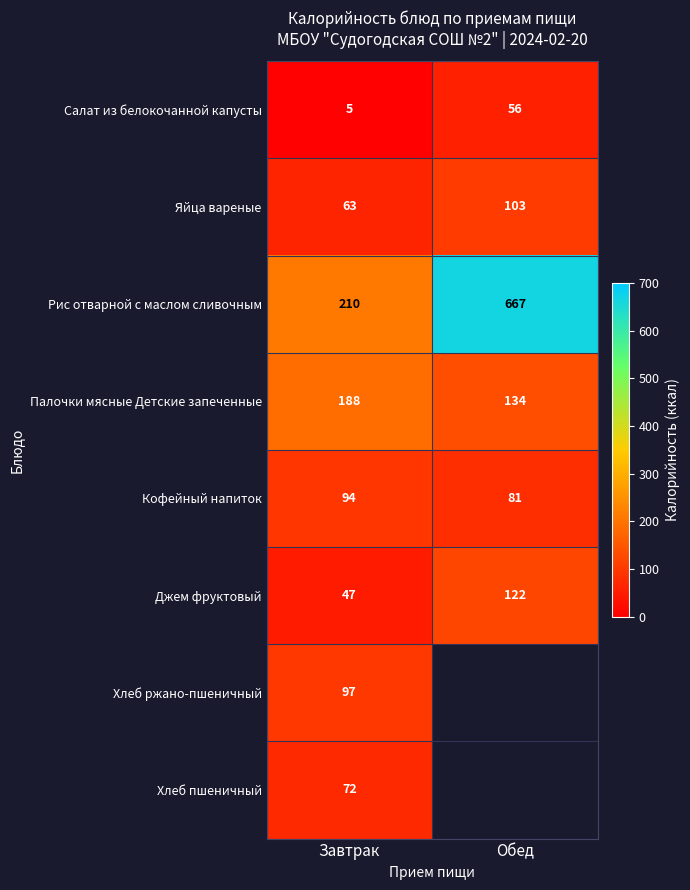

What is the total value across all series at Завтрак?

776